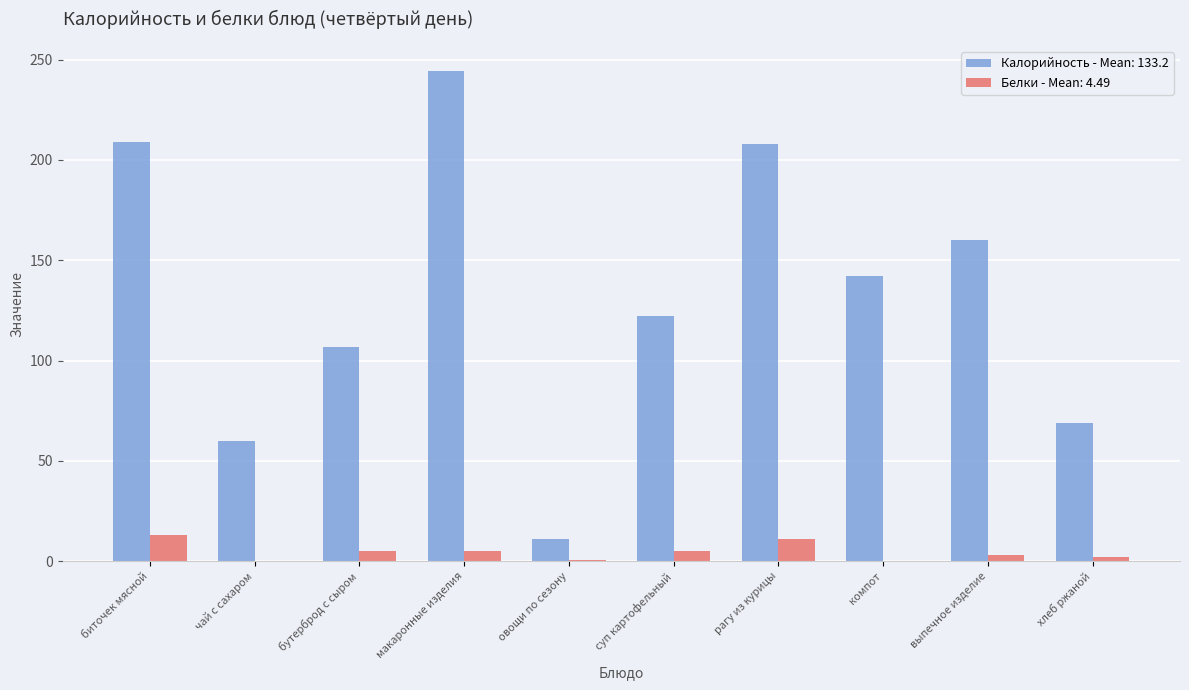

What is the greatest value displayed?

244.5